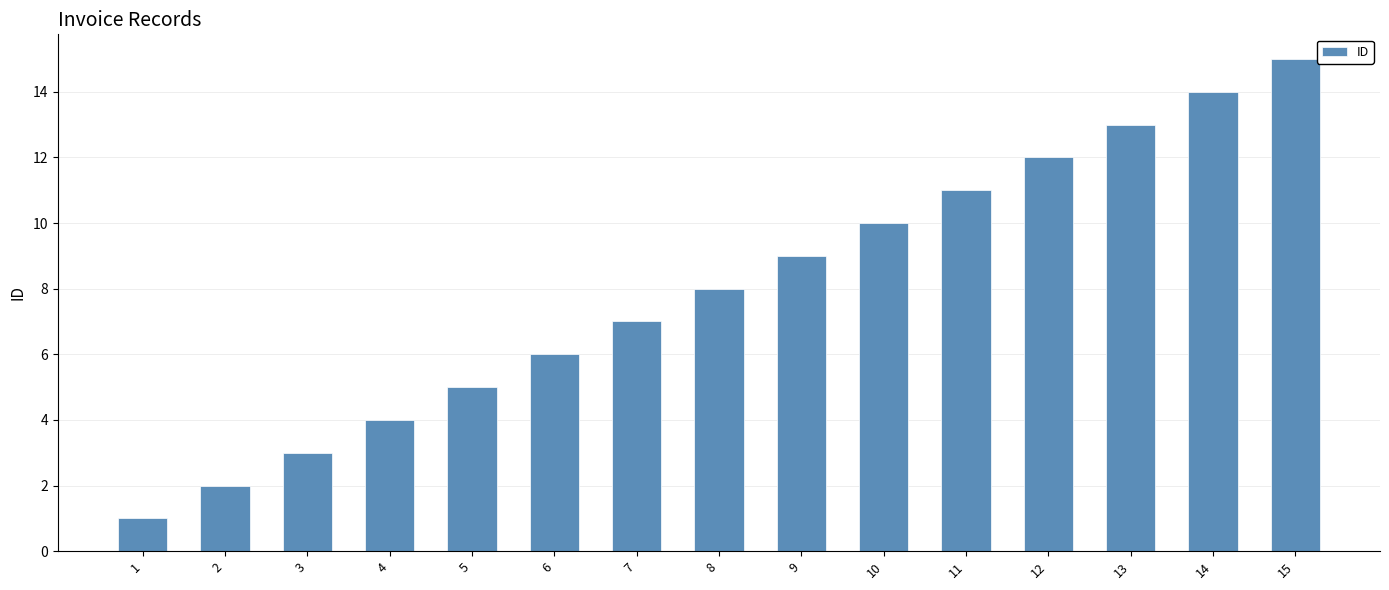

How many values are below 8?

7